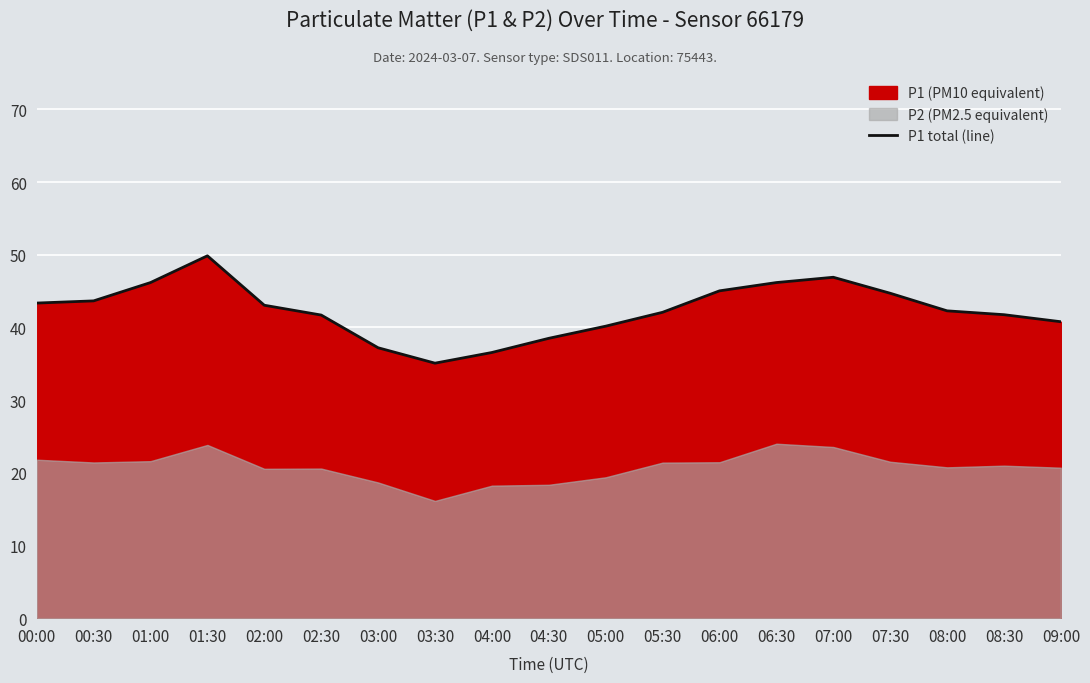

Reading left to right, transcribe all the data shown in this chart.

00:00=43.4	00:30=43.6	01:00=46.2	01:30=49.9	02:00=43.0	02:30=41.7	03:00=37.2	03:30=35.1	04:00=36.5	04:30=38.5	05:00=40.2	05:30=42.1	06:00=45.0	06:30=46.2	07:00=46.9	07:30=44.7	08:00=42.3	08:30=41.8	09:00=40.8